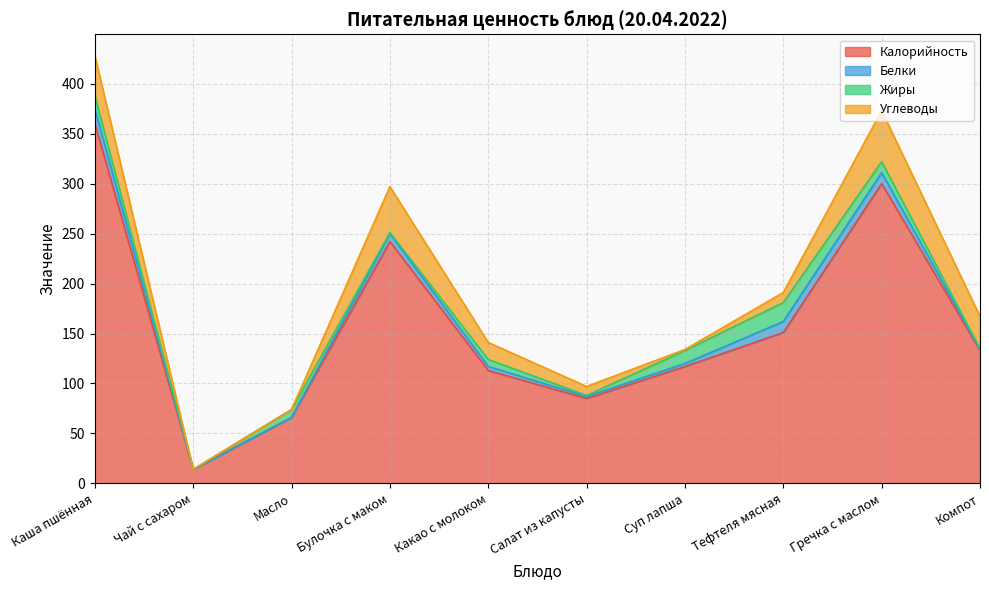

Which has a higher value, Масло or Какао с молоком?

Какао с молоком